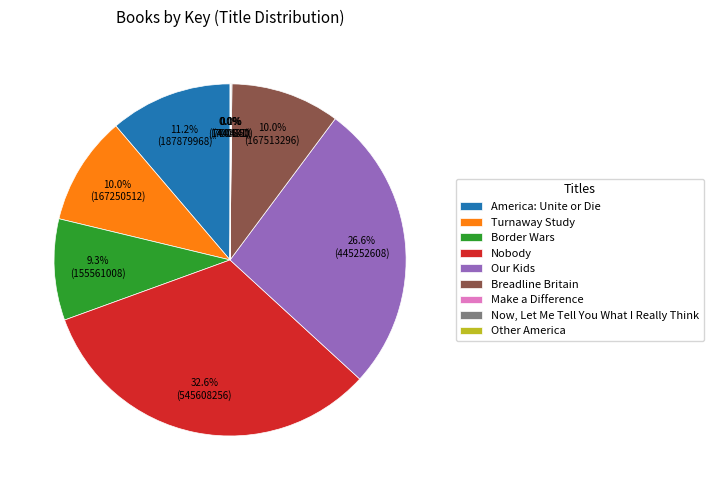

What is the largest slice in the pie chart?

Nobody